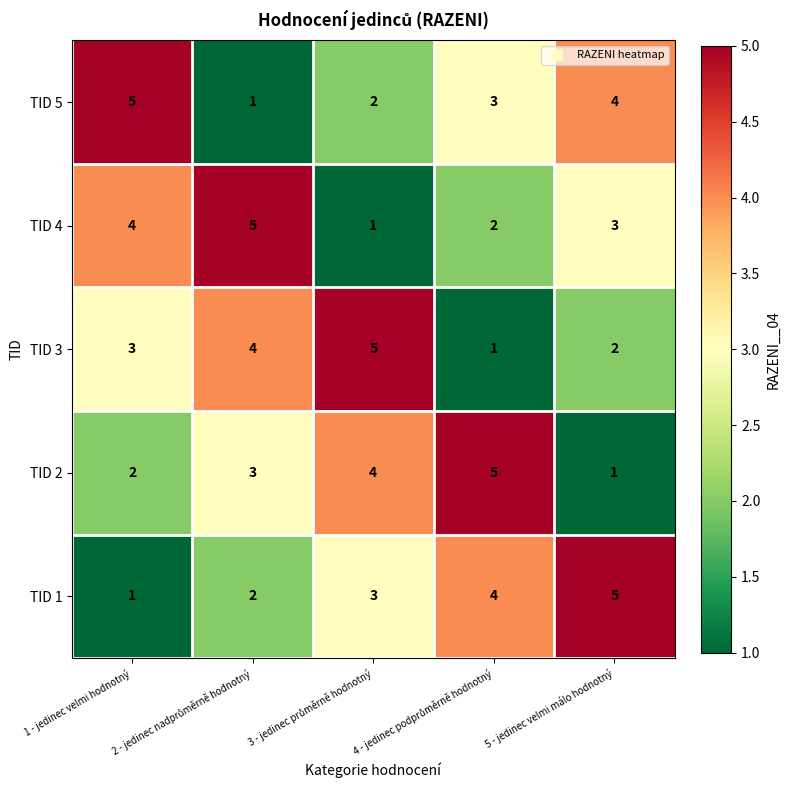

What is the total value across all series at 5 - jedinec velmi málo hodnotný?

15